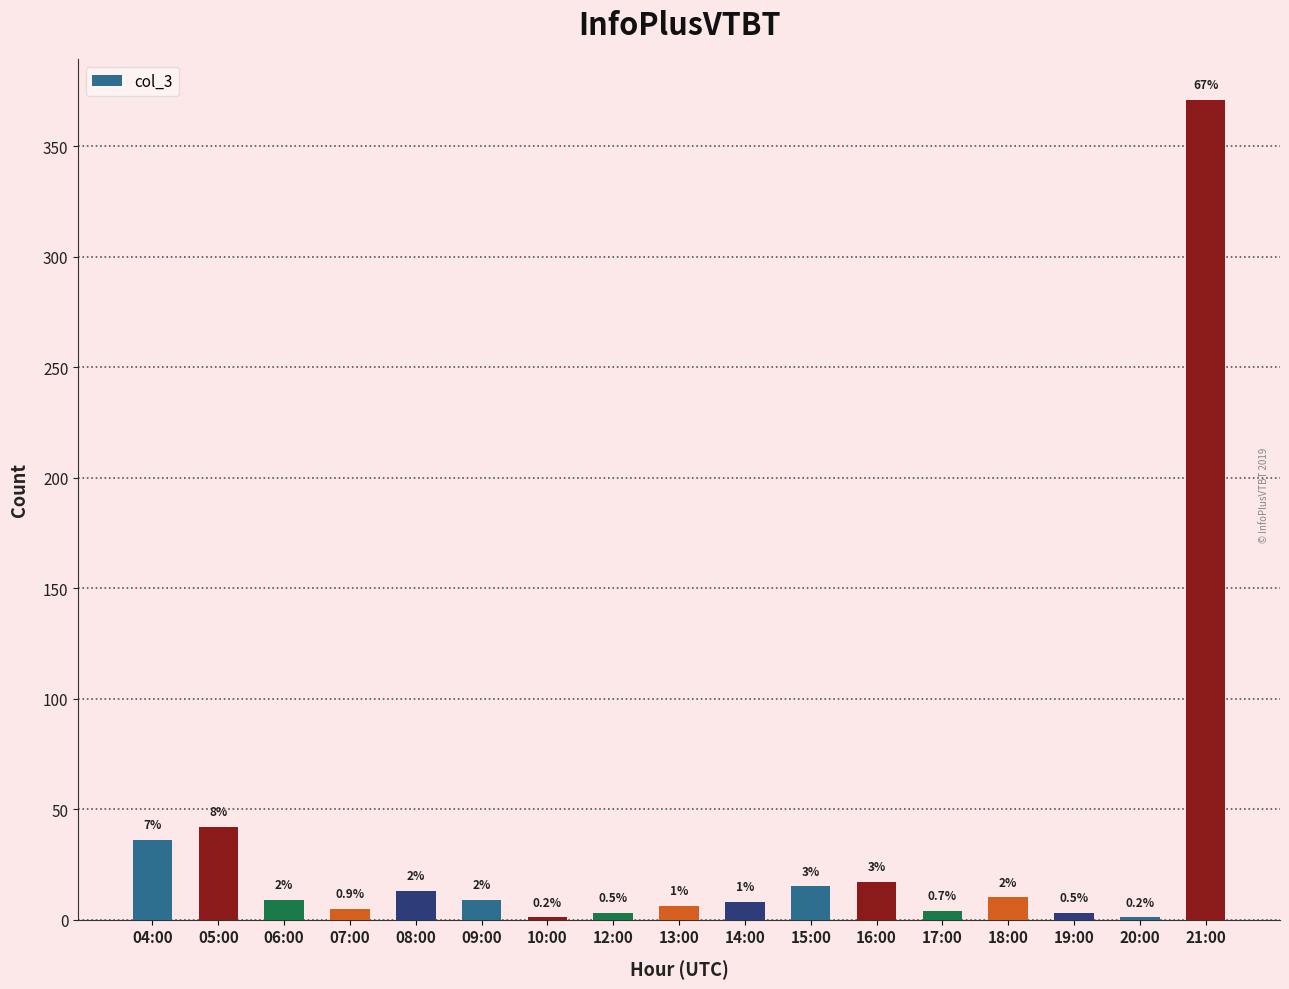

List the labels in order of value, smallest first.

10:00, 20:00, 12:00, 19:00, 17:00, 07:00, 13:00, 14:00, 06:00, 09:00, 18:00, 08:00, 15:00, 16:00, 04:00, 05:00, 21:00